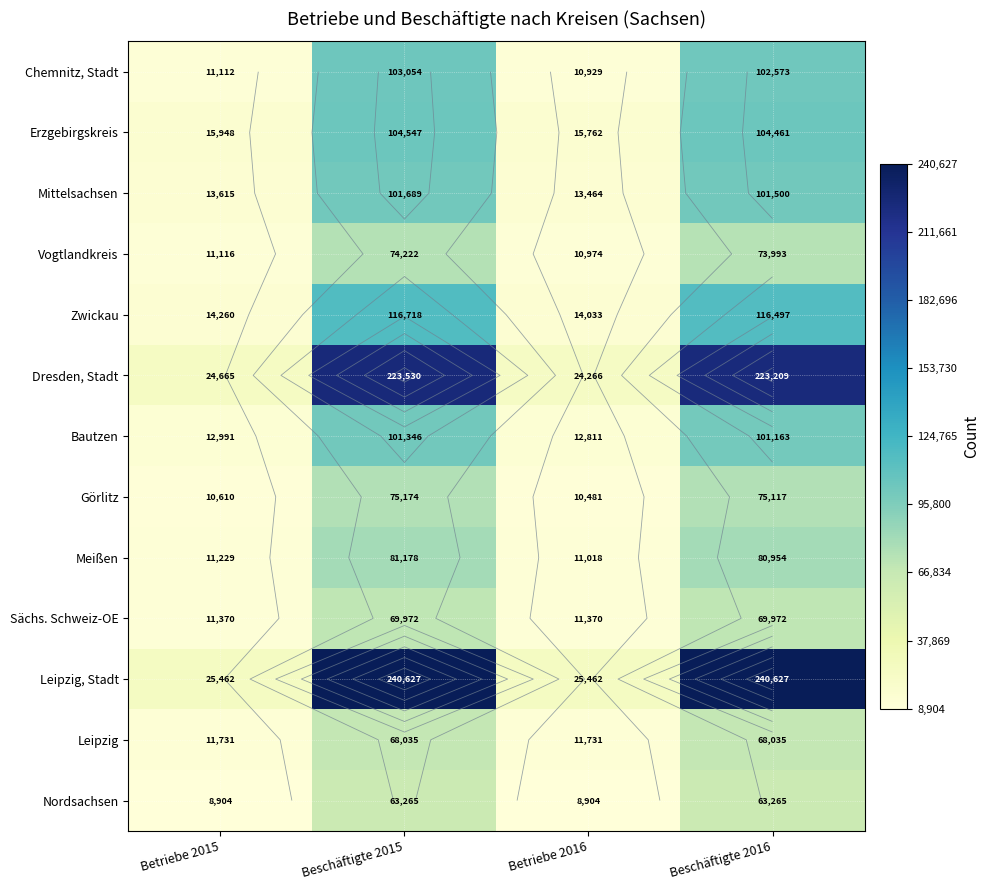

What is the smallest value displayed?

8904